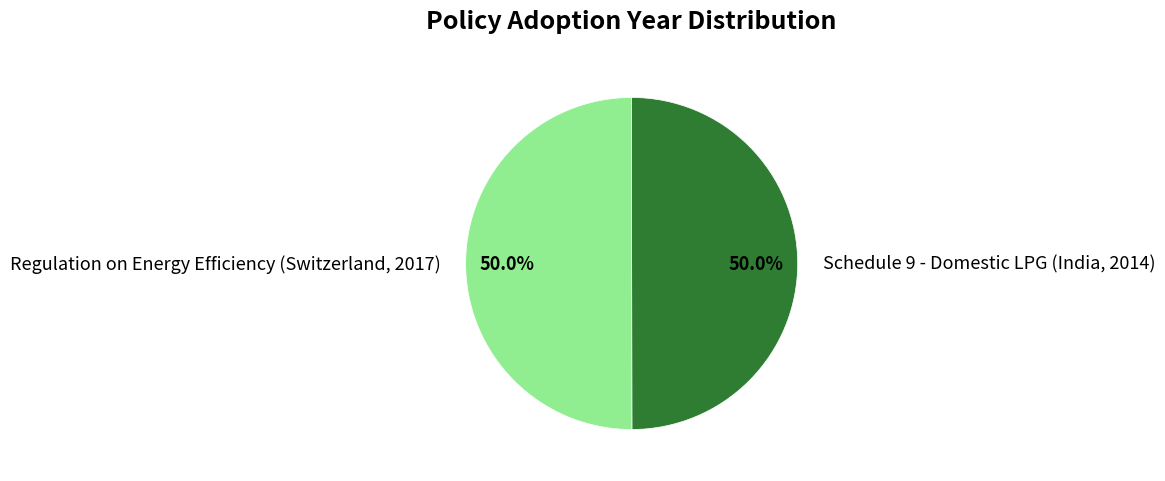

What percentage is NOT represented by Regulation on Energy Efficiency (Switzerland, 2017)?

50.0%